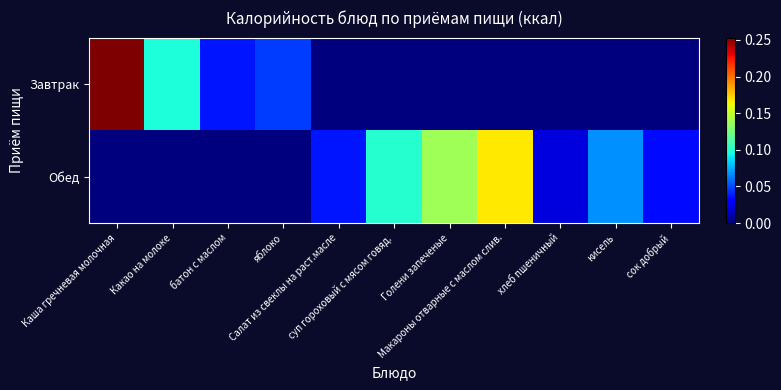

Which series has the widest spread of values?

Завтрак